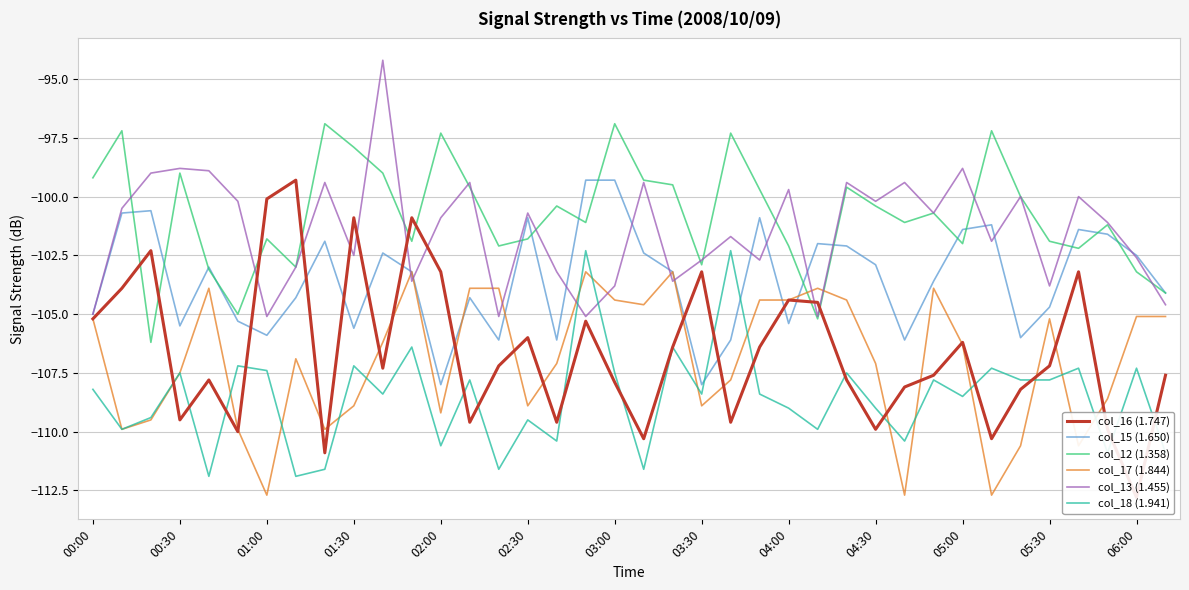

What is the value of the col_17 (1.844) point at the 18th from the left?

-103.2